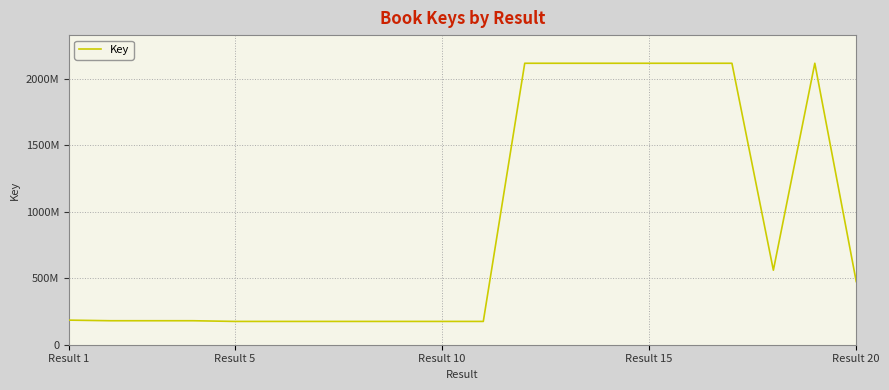

Is this an area chart (filled region under the line)?

No